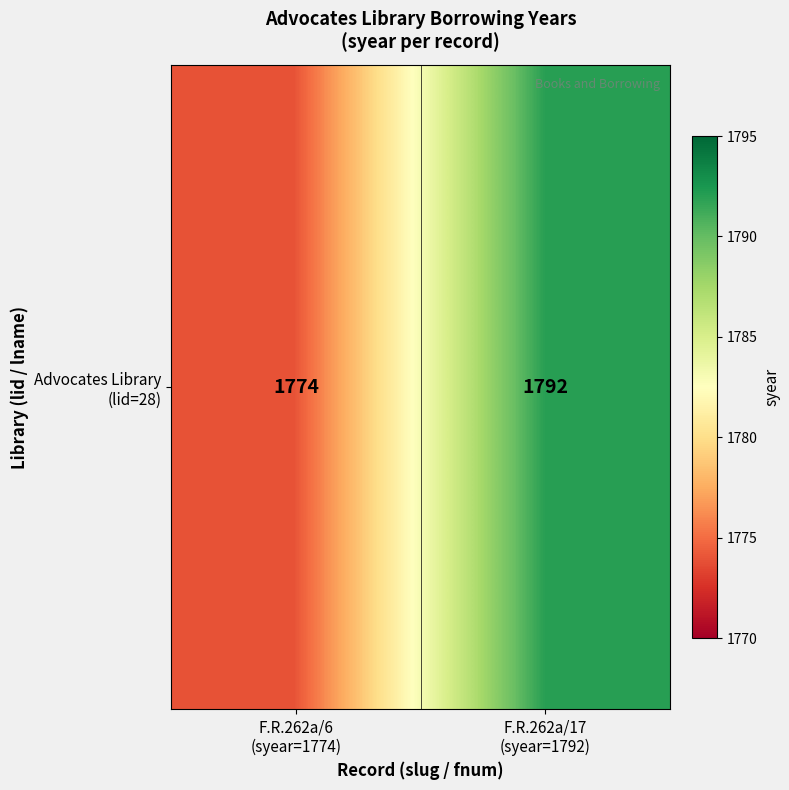

The chart shows a value of 1774 at F.R.262a/6
(syear=1774). True or false?

True